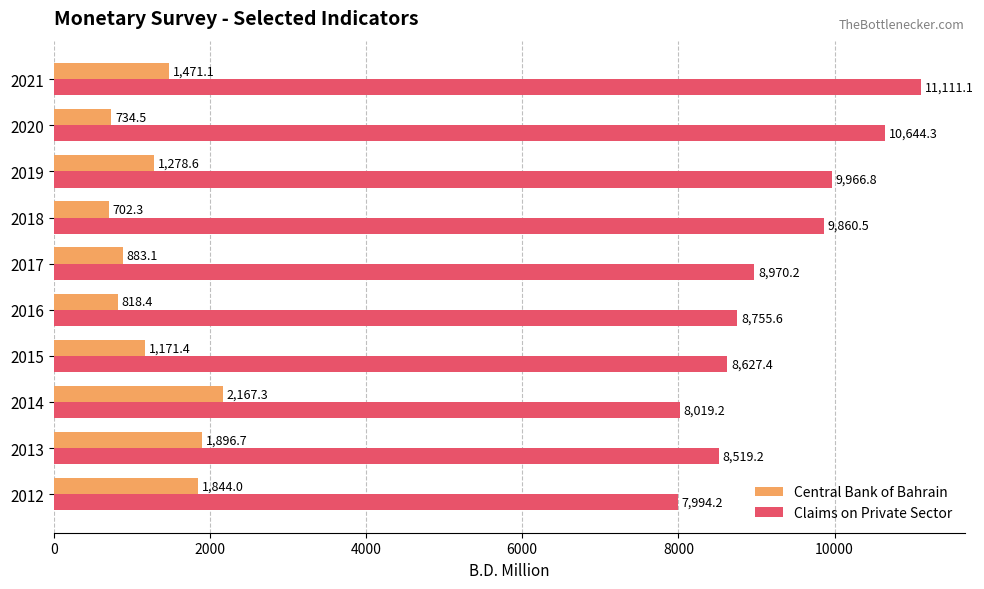

What is the smallest value displayed?

702.3